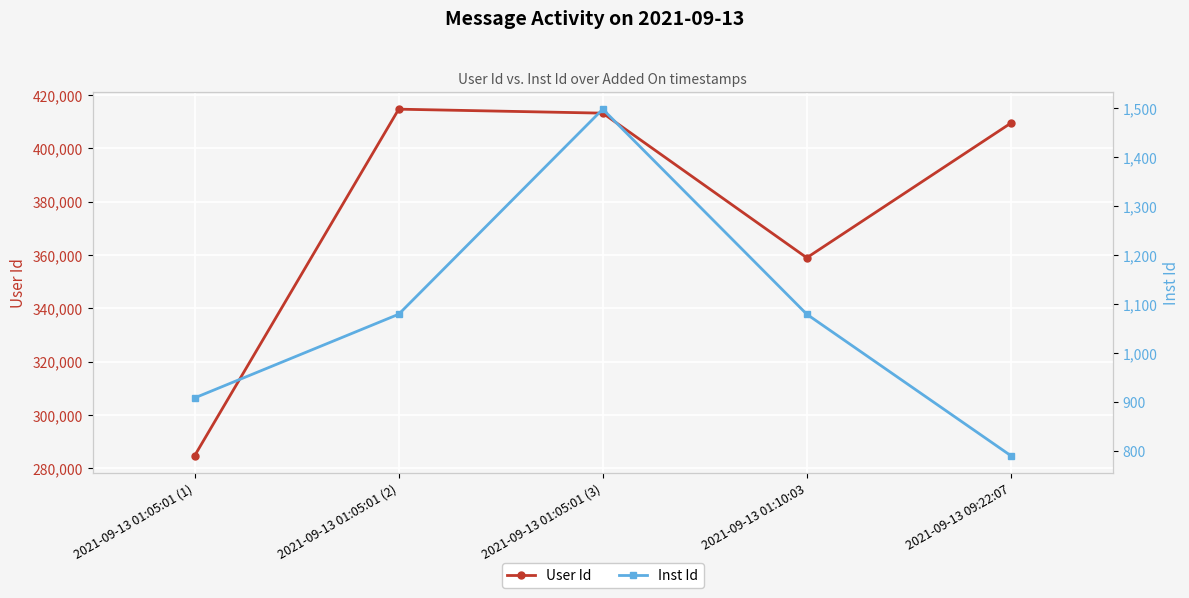

True or false: User Id and Inst Id intersect in this chart.

False